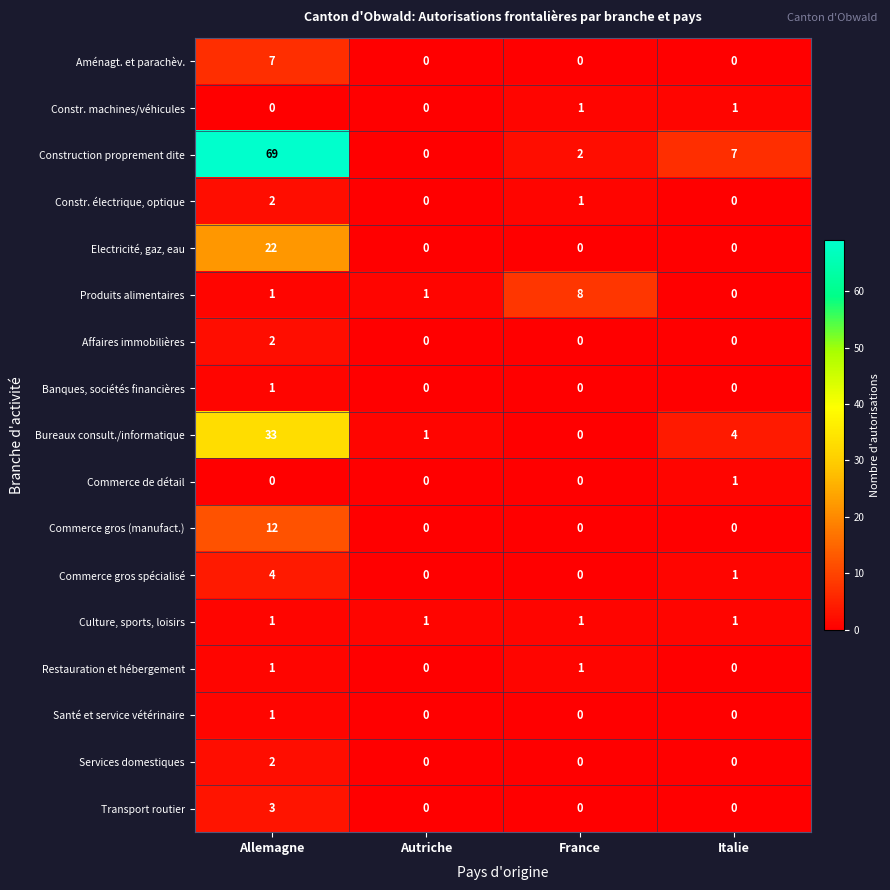

How many series are shown in this chart?

17